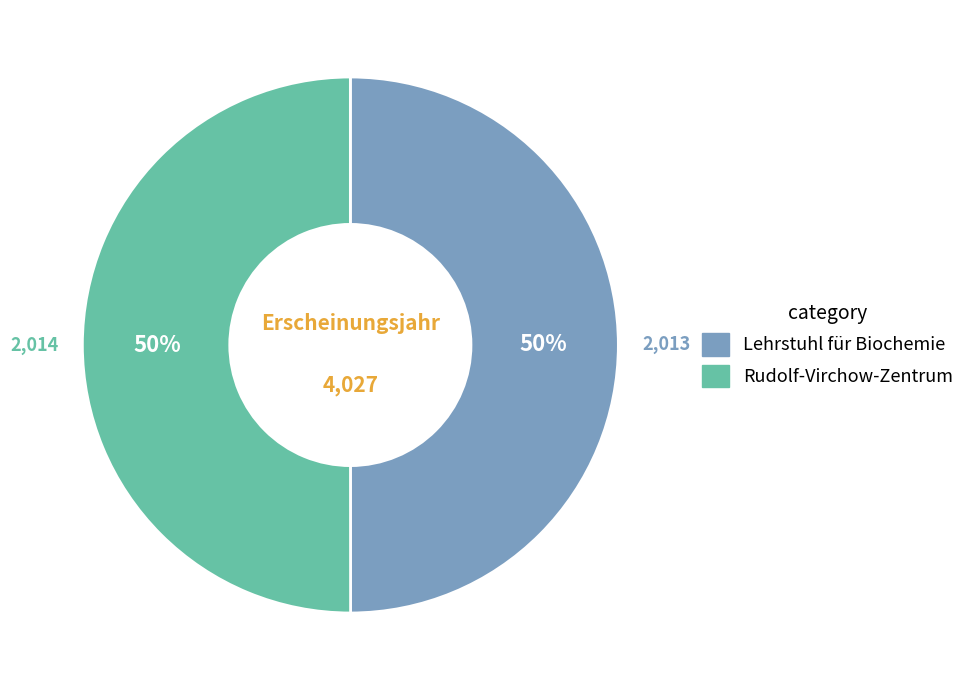

What percentage is the Rudolf-Virchow-Zentrum slice, to the nearest percent?

50%